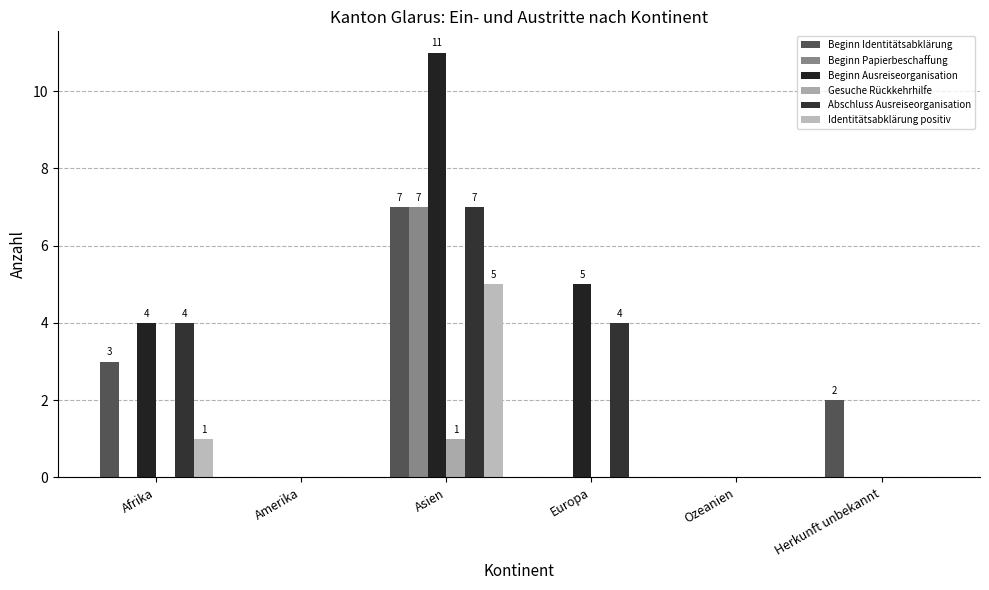

Are the bars horizontal?

No